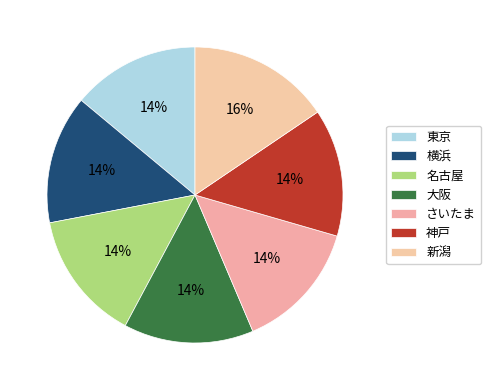

Between さいたま and 横浜, which is larger?

さいたま